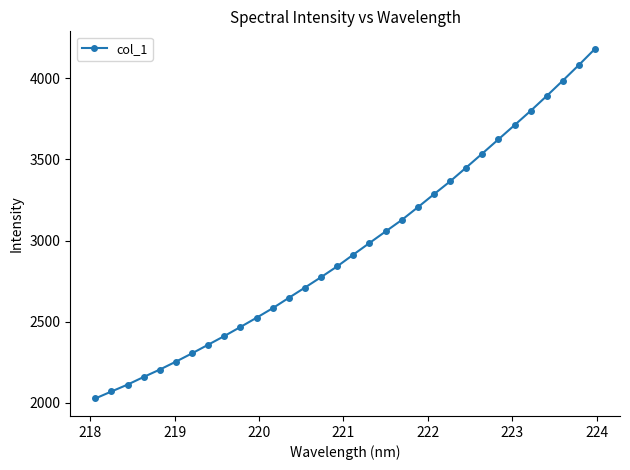

What is the sum of all values?

94638.9